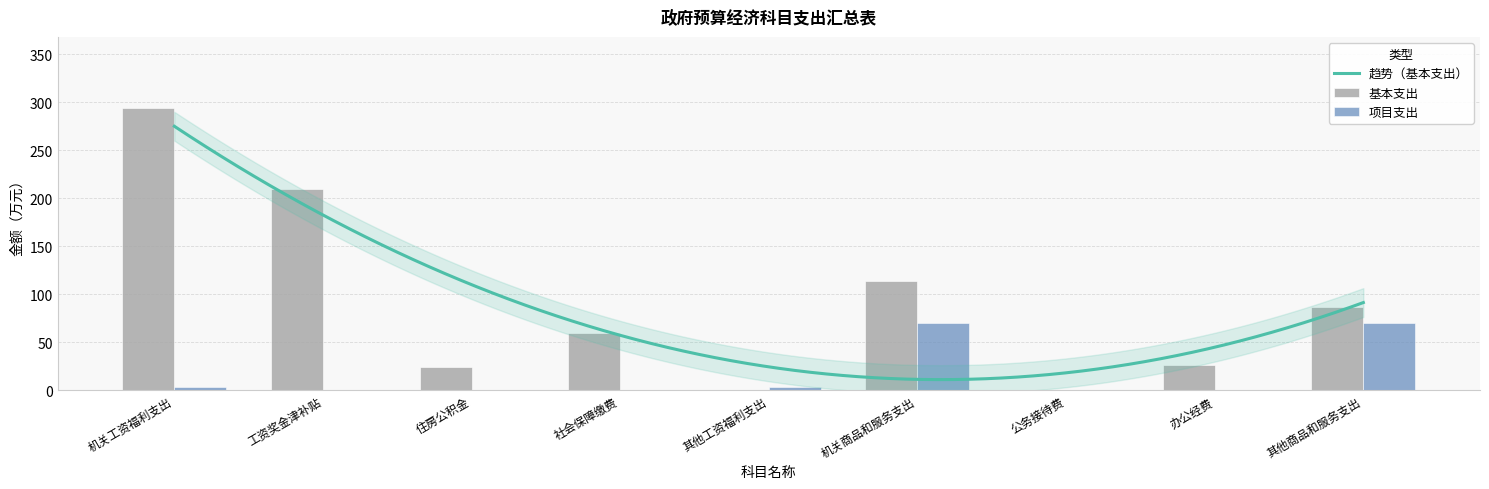

What is the approximate value of 基本支出 at 工资奖金津补贴?

210.1